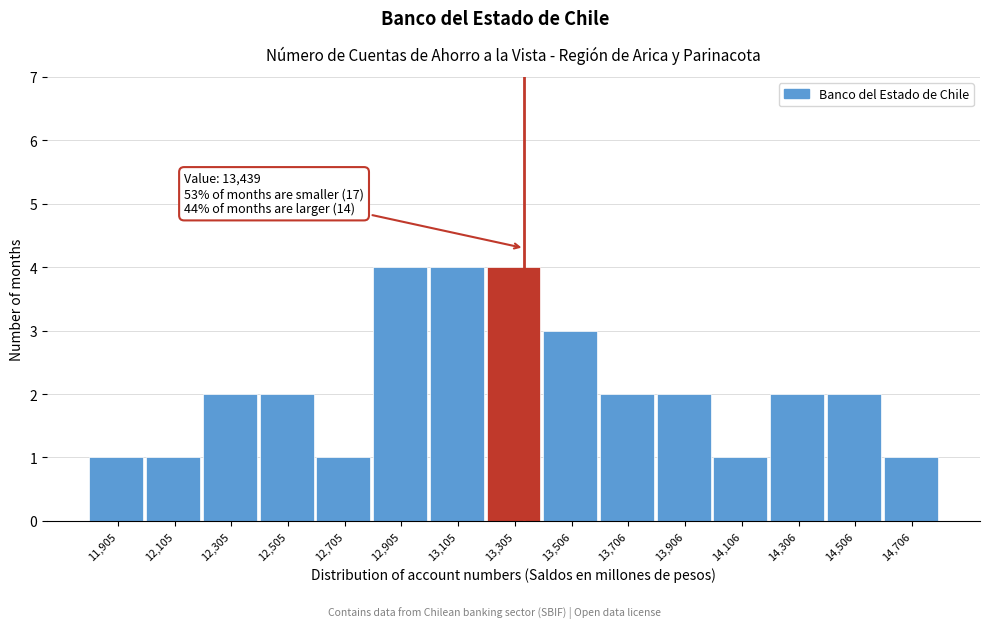

Reading left to right, what are all the values shown in this chart?

11,905=1	12,105=1	12,305=2	12,505=2	12,705=1	12,905=4	13,105=4	13,305=4	13,506=3	13,706=2	13,906=2	14,106=1	14,306=2	14,506=2	14,706=1